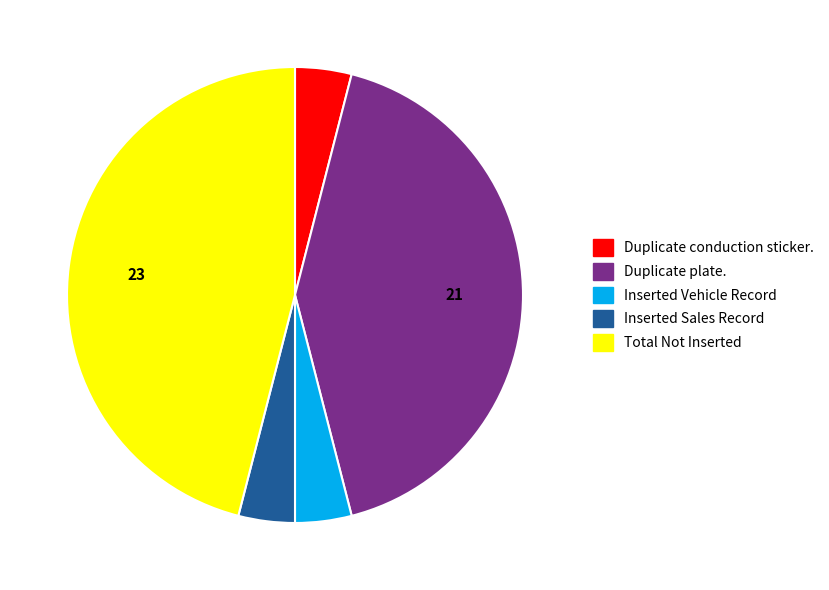

True or false: Inserted Vehicle Record accounts for 12% of the total.

False